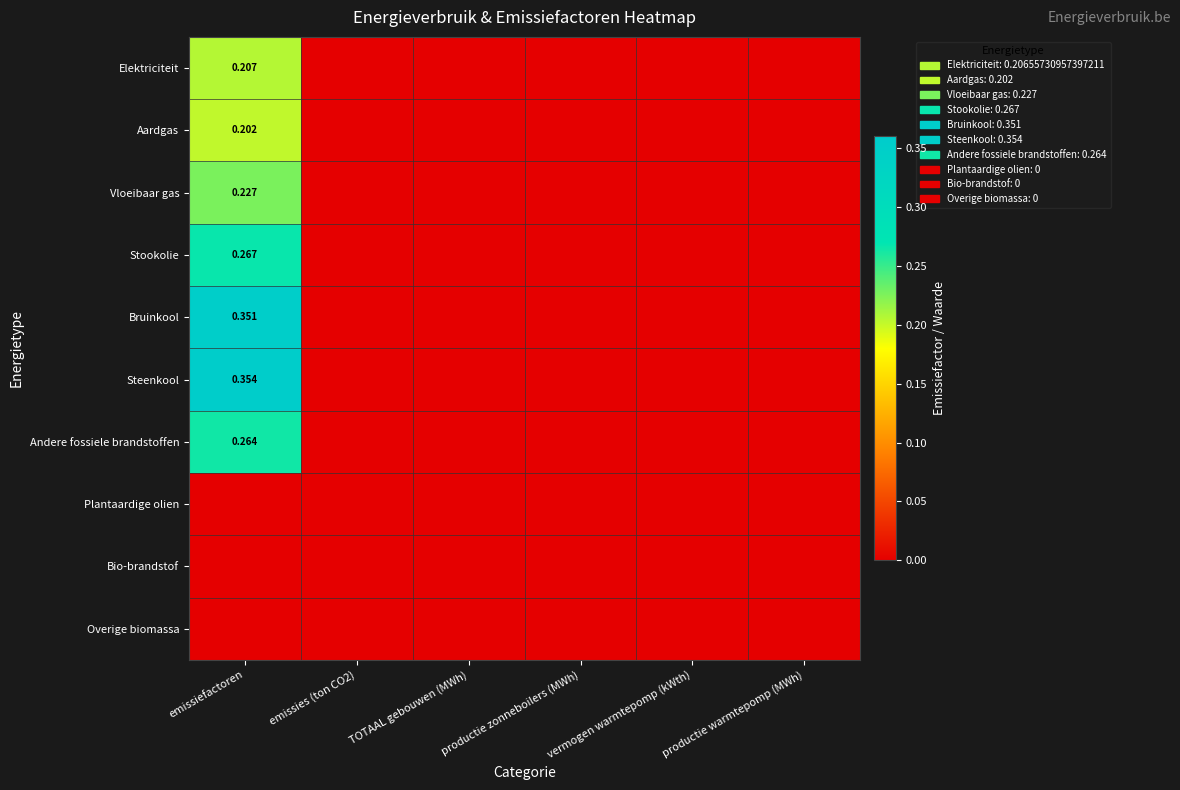

Is the value of Andere fossiele brandstoffen at emissies (ton CO2) greater than the value of Stookolie at productie zonneboilers (MWh)?

No